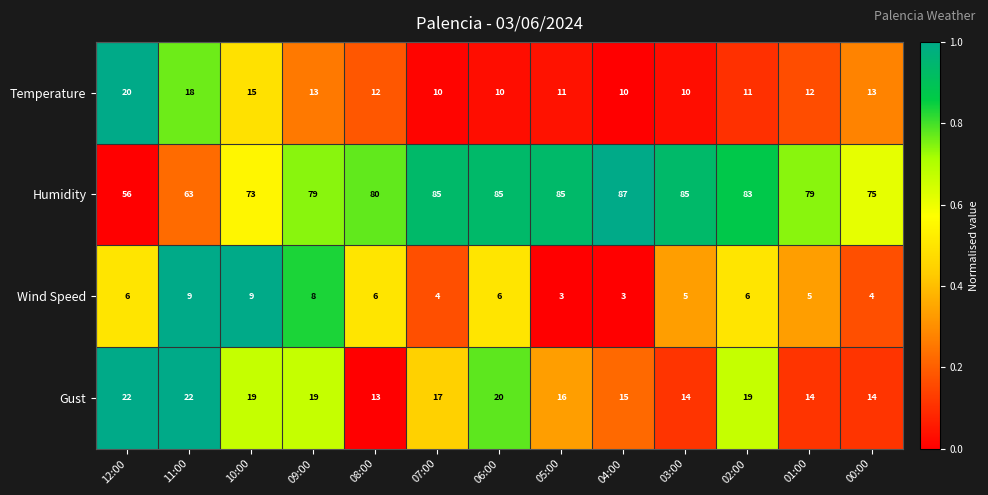

At which category is the sum across all series the highest?

06:00